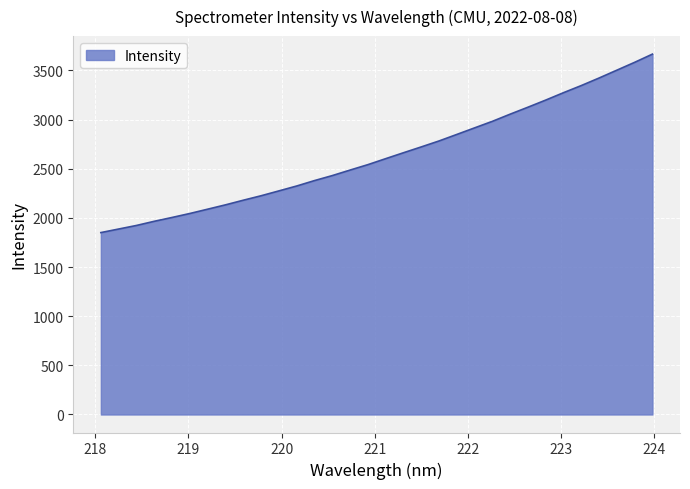

What is the minimum value shown in the chart?

1850.2